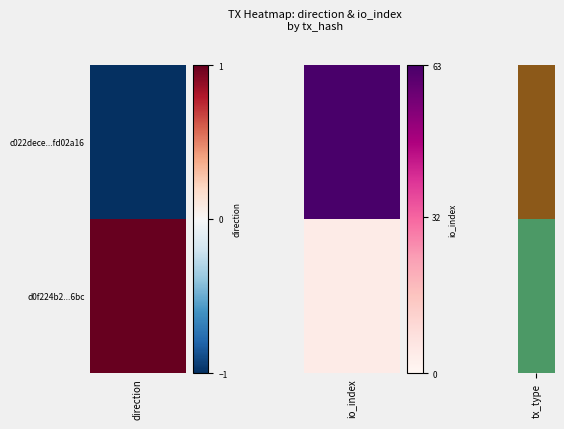

What is the difference between the maximum and minimum values in the d0f224b216d5aeb8ac03351f840aebb0084e6bc series?

3